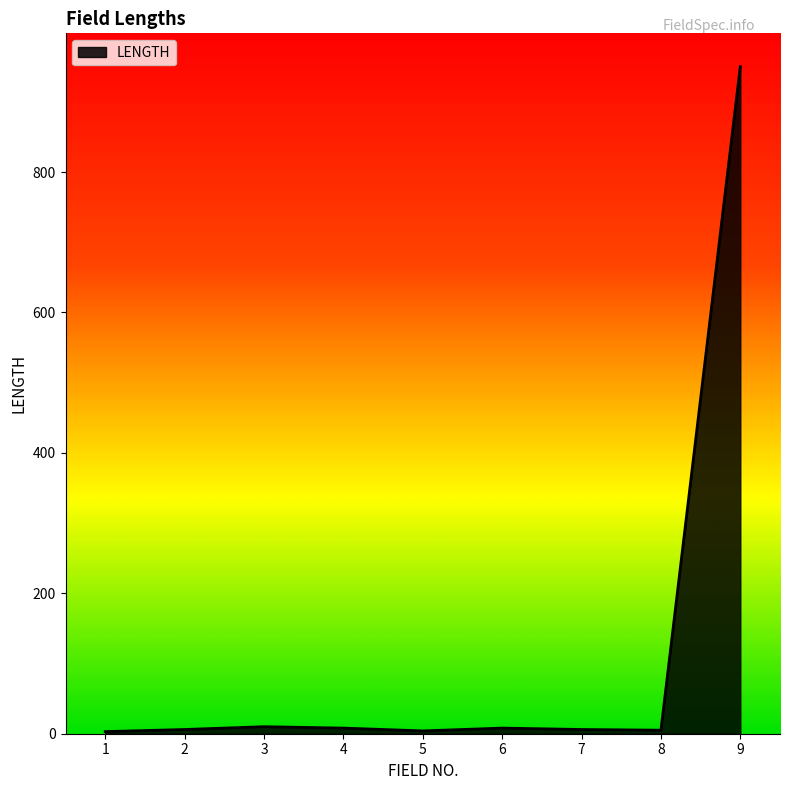

Approximately how many times larger is the value at 6 compared to 2?

1.3